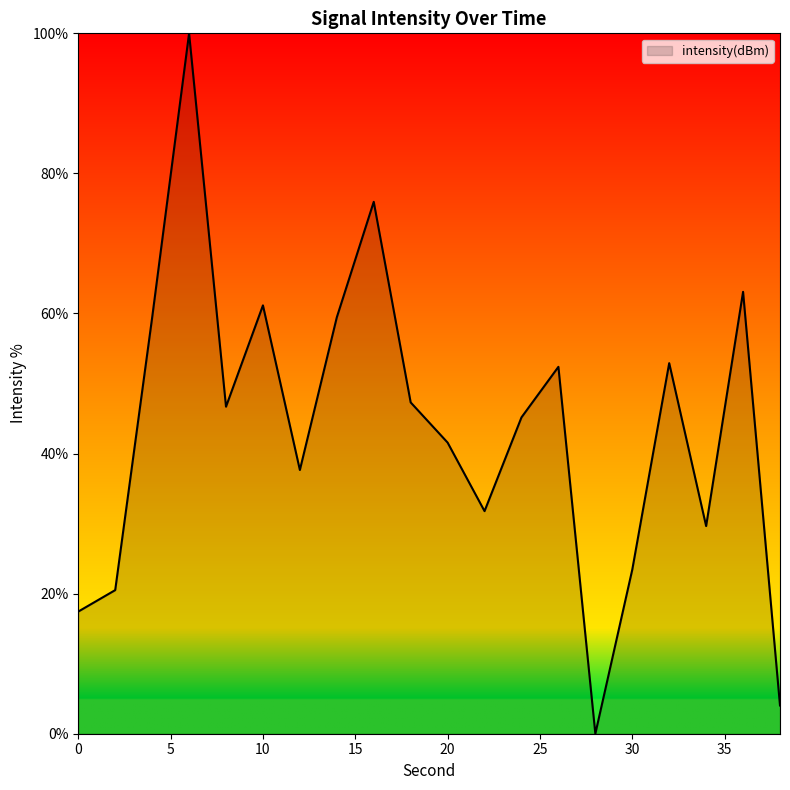

What is the maximum value shown in the chart?

100.0